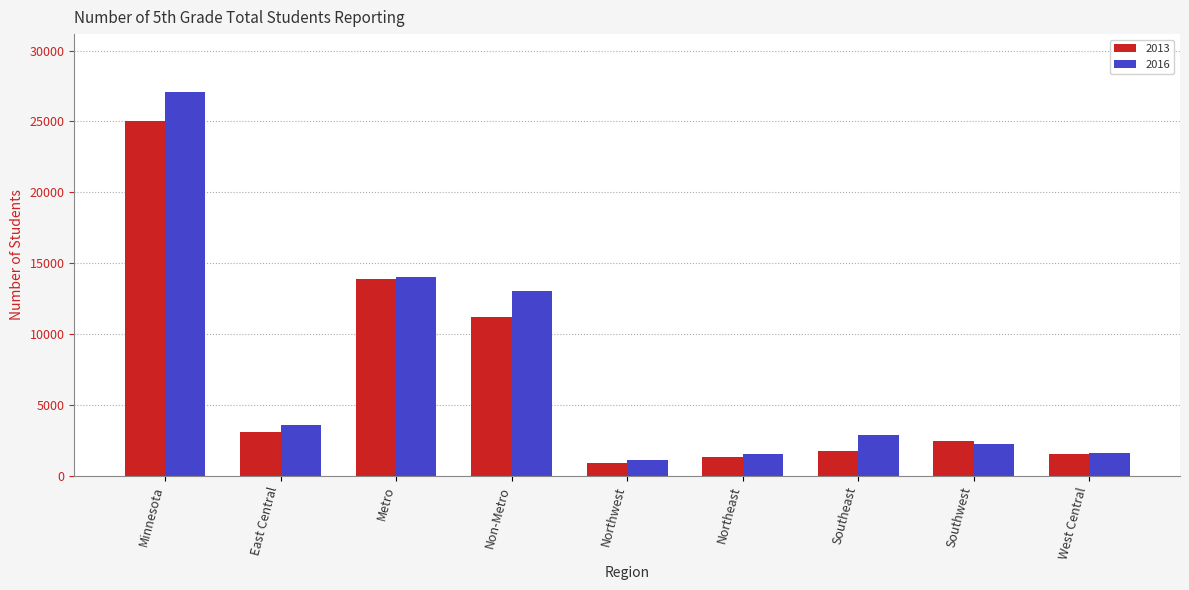

The 2013 series shows 1769 at Southeast. True or false?

True